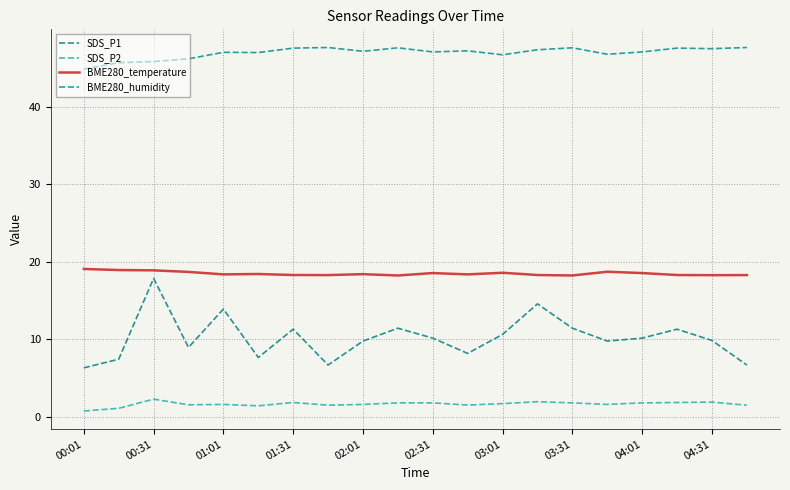

True or false: SDS_P1 and SDS_P2 cross at least once.

False